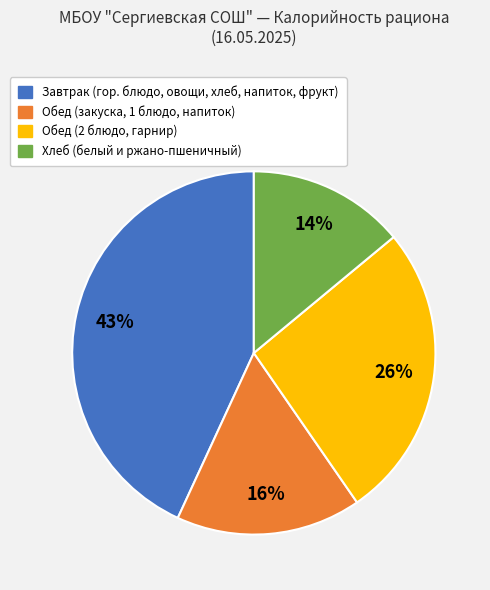

Is there any slice that represents more than half of the pie?

No